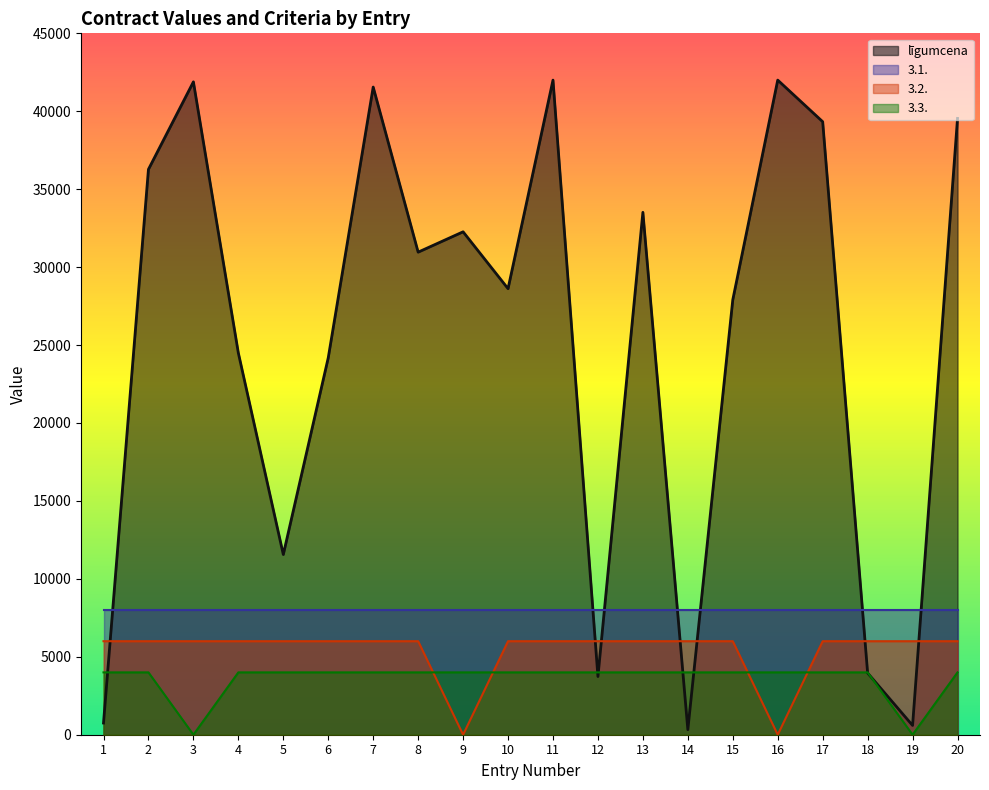

Which series ends up on top after the final intersection of līgumcena and 3.2.?

līgumcena